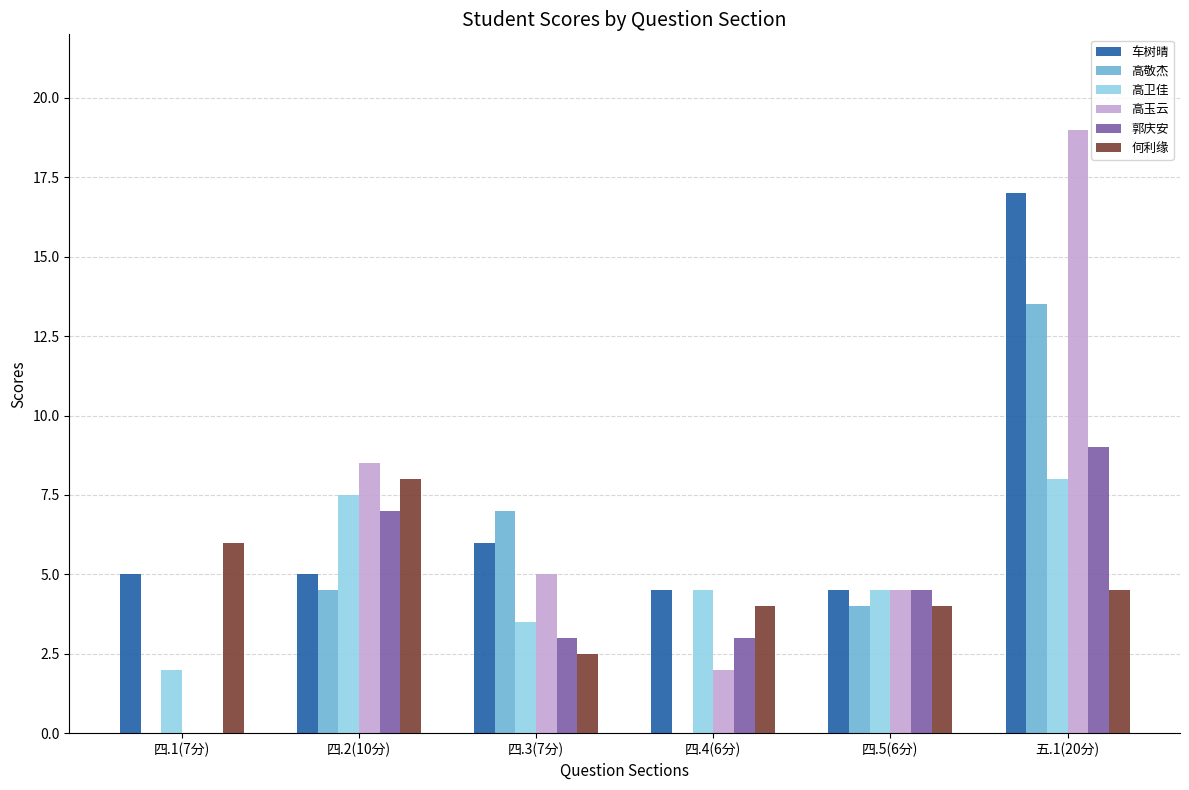

Is it true that 高卫佳 equals 2.0 at 四.1(7分)?

True